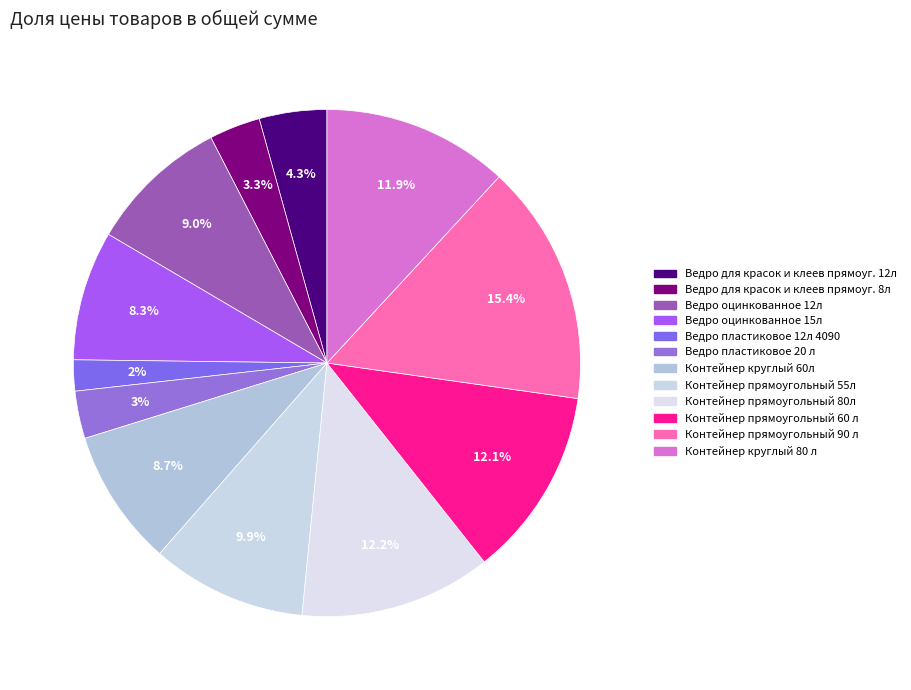

How many segments does this pie chart have?

12